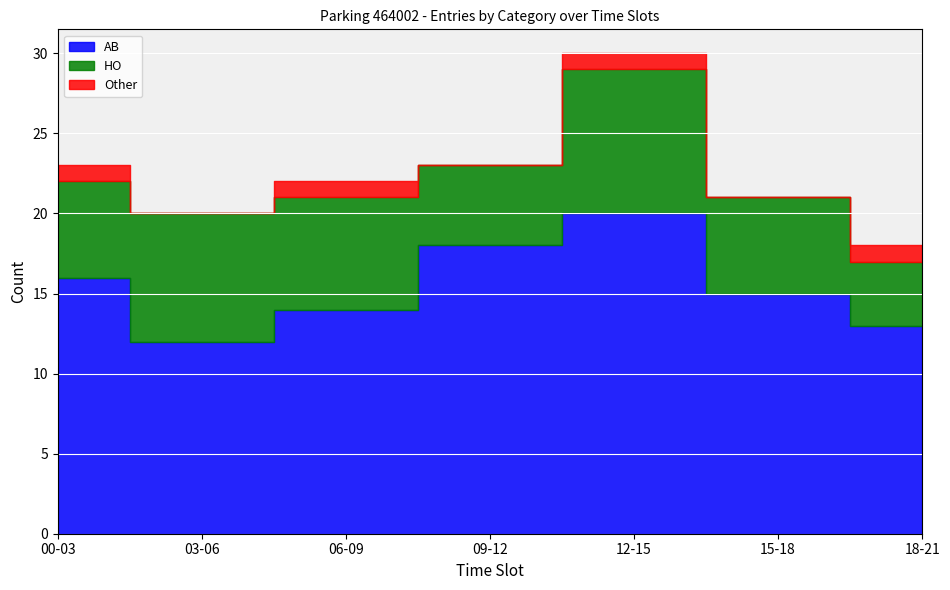

Between 00-03 and 18-21, which series saw the biggest shift?

AB